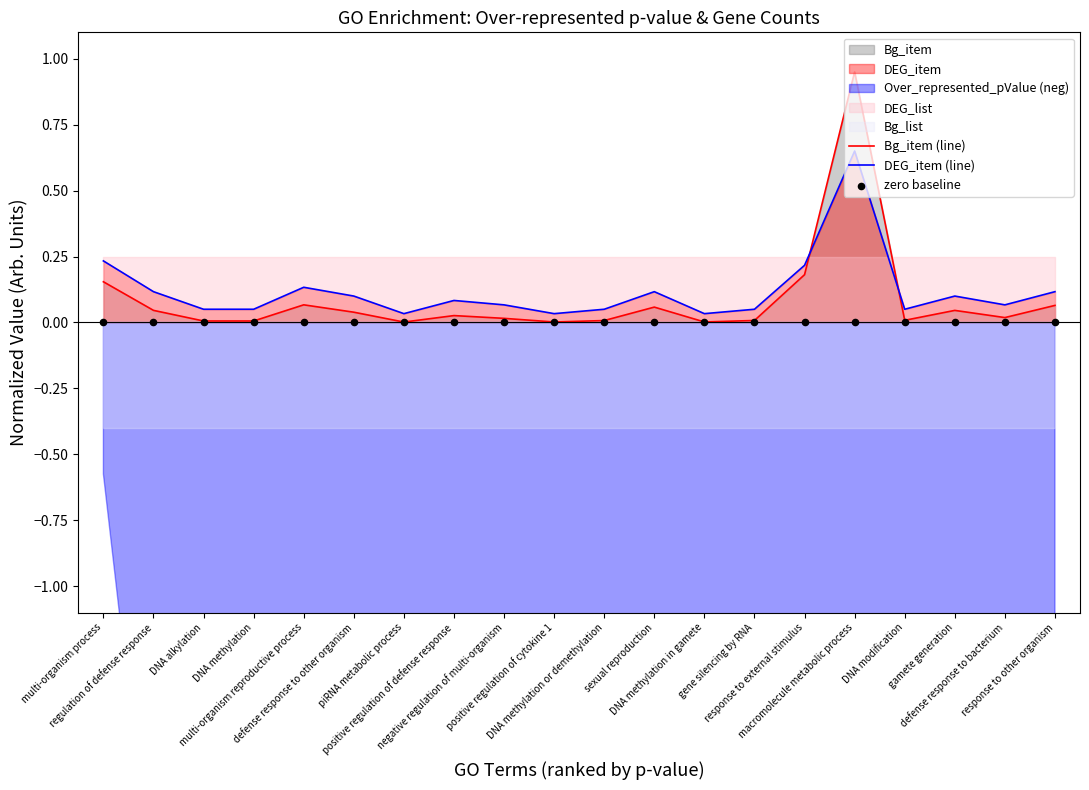

After their last crossing, which series has the higher values: DEG_item (line) or Bg_item (line)?

DEG_item (line)